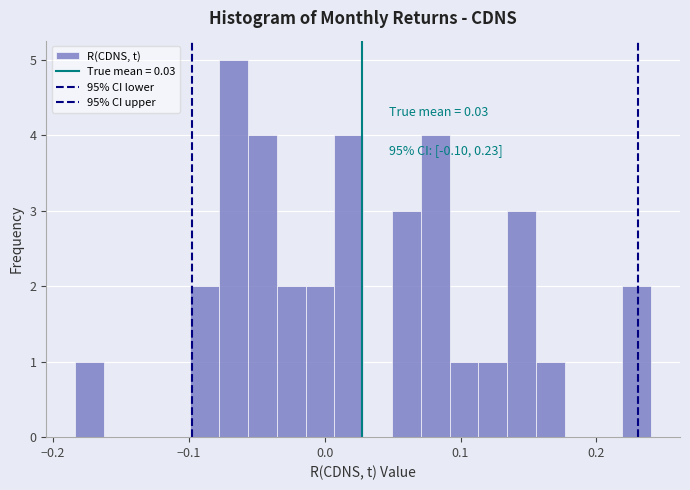

Around what value on the x-axis is the tallest bar? Give the approximate position of its centre, as read against the axis.

-0.07